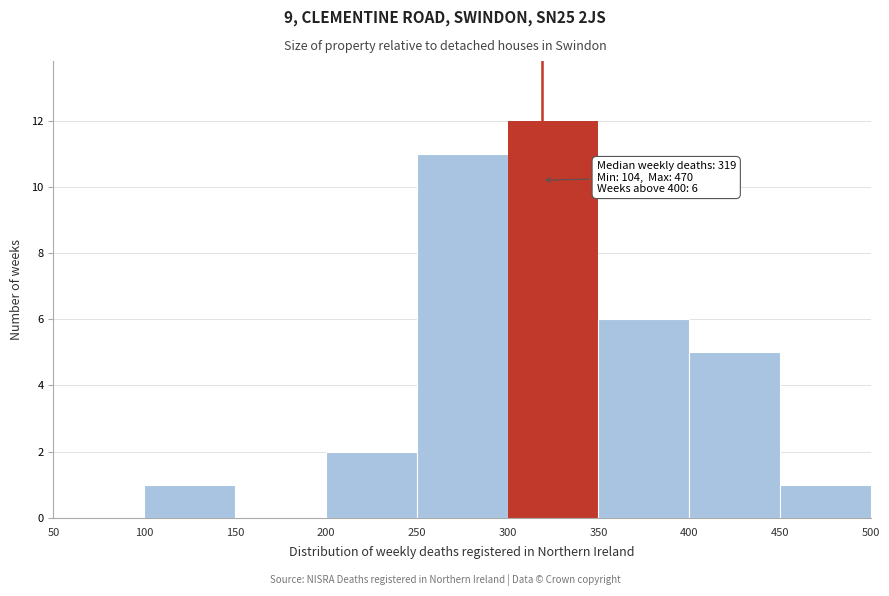

Which range on the x-axis has the tallest bar?

300 to 350